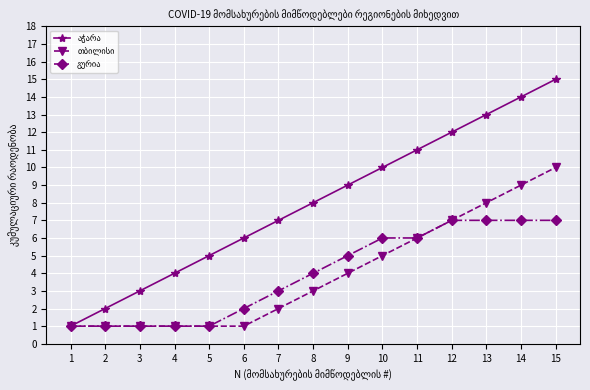

How many distinct data groups are displayed?

3